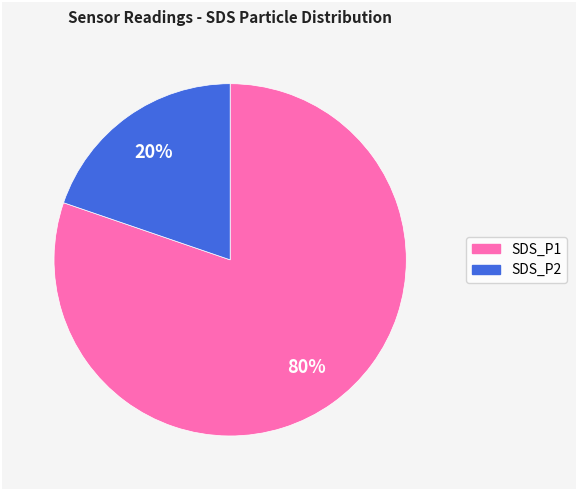

To the nearest percent, what is the average slice percentage?

50%